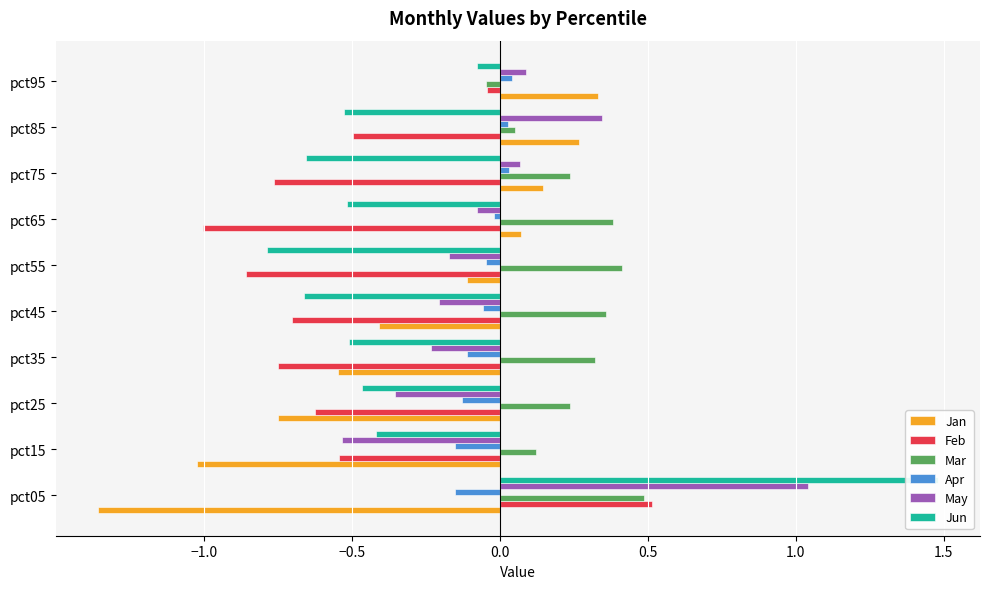

What is the difference between the maximum and minimum values in the Jun series?

2.3